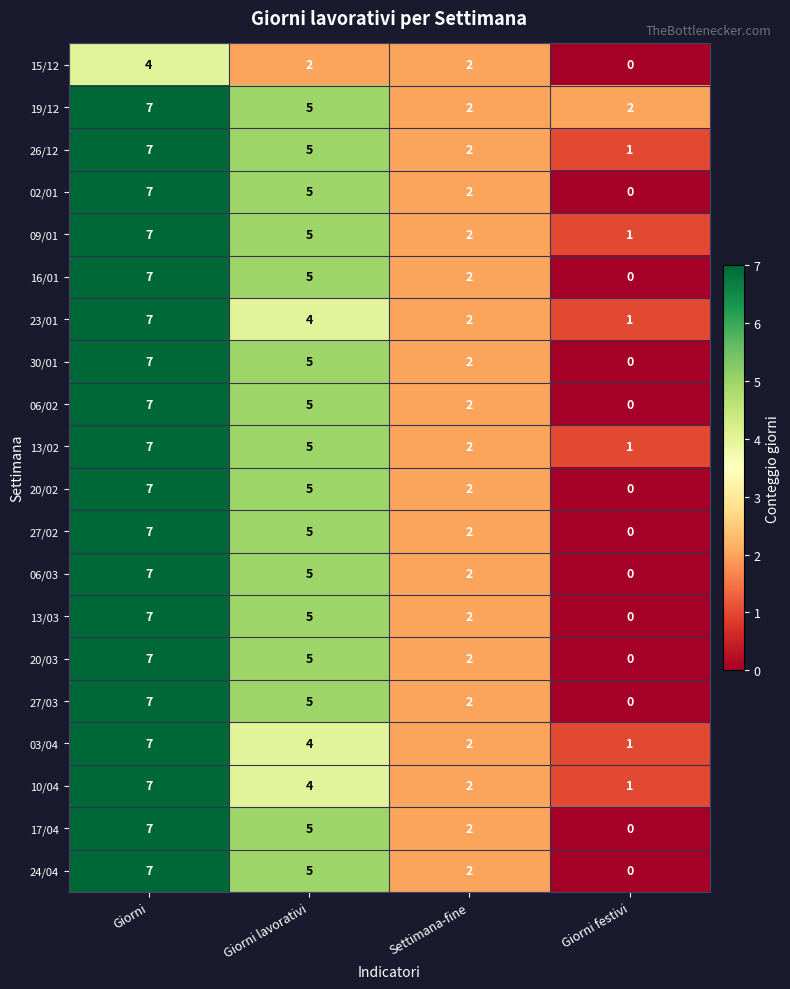

What is the sum of all 09/01 values?

15